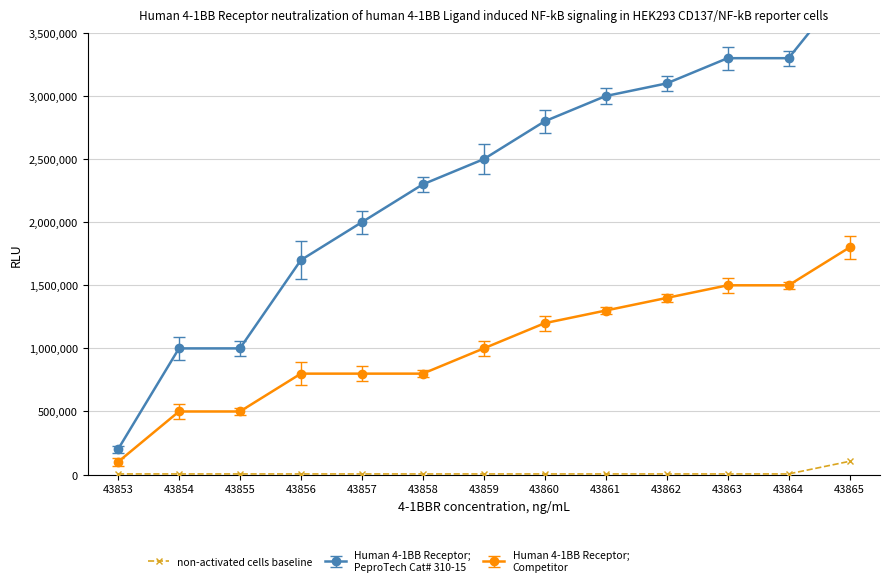

What is the average value?

12692